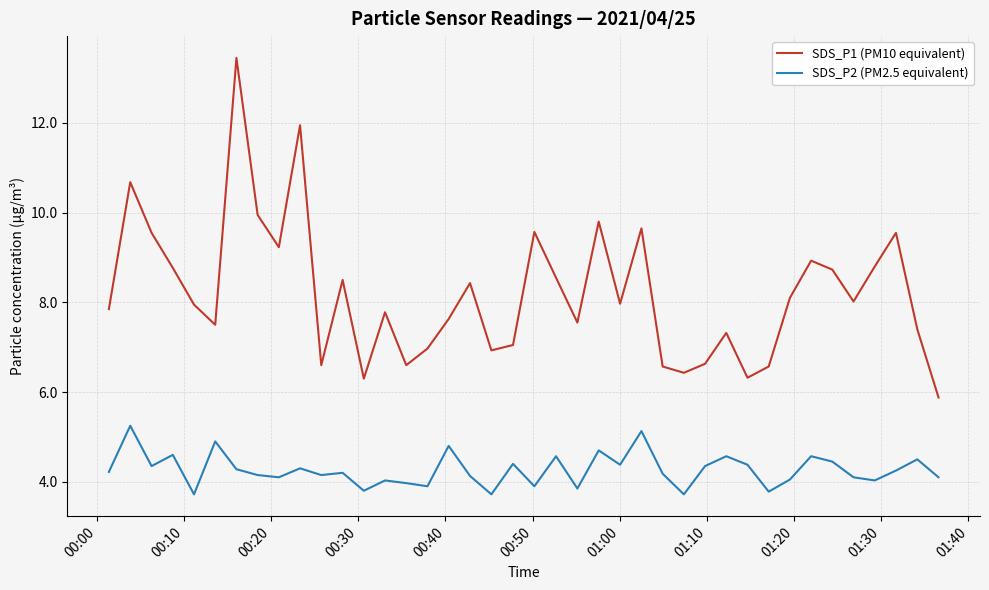

True or false: SDS_P1 (PM10 equivalent) and SDS_P2 (PM2.5 equivalent) cross at least once.

False